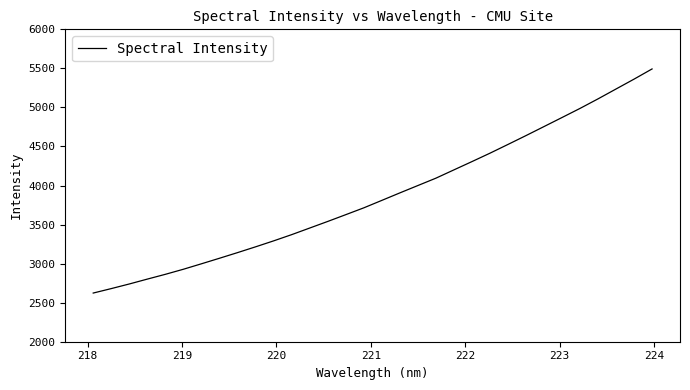

What is the greatest value displayed?

5492.8